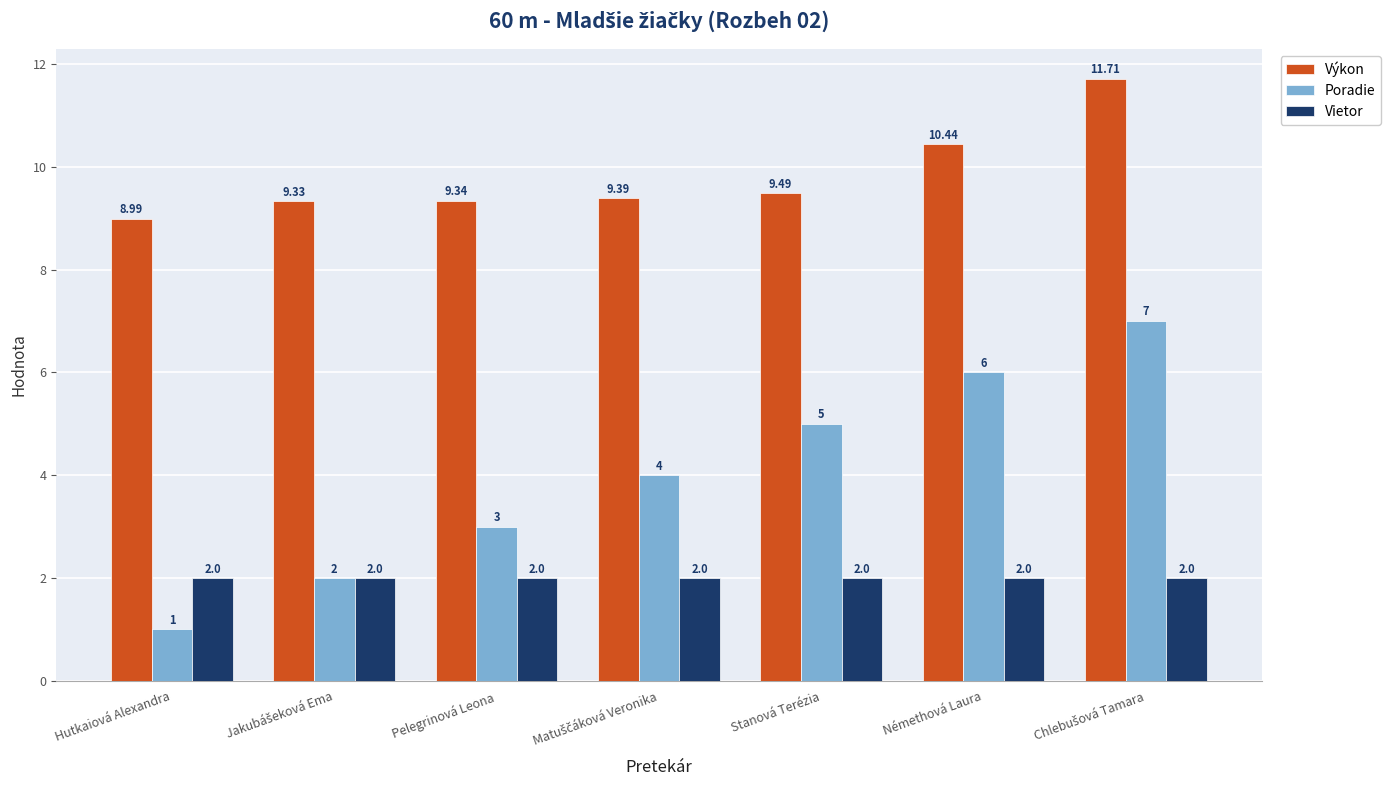

What is the sum of the Poradie values at Hutkaiová Alexandra and Pelegrinová Leona?

4.0